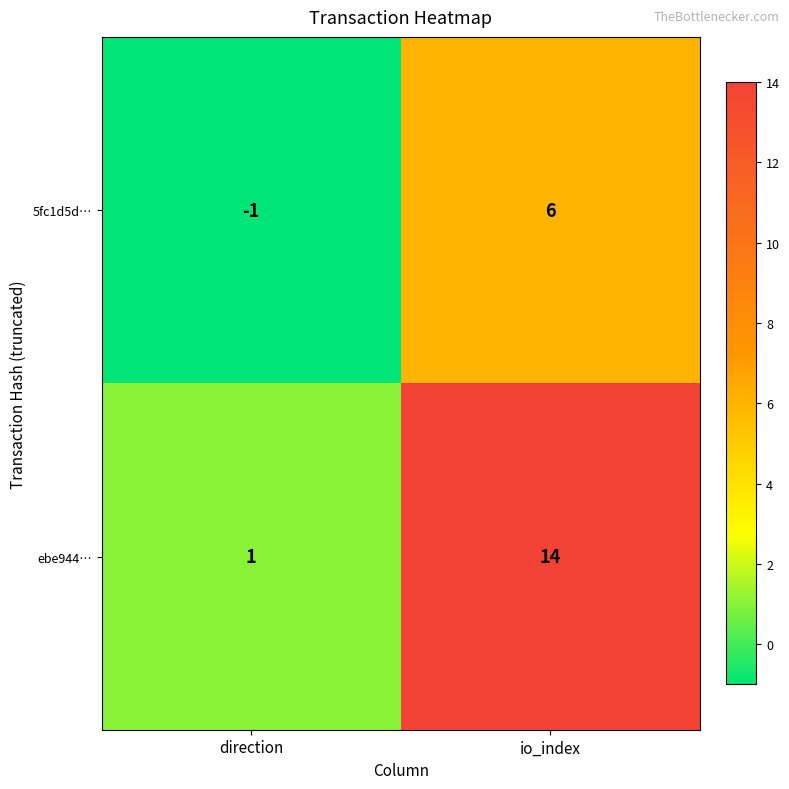

Between direction and io_index, which series saw the biggest shift?

ebe944…